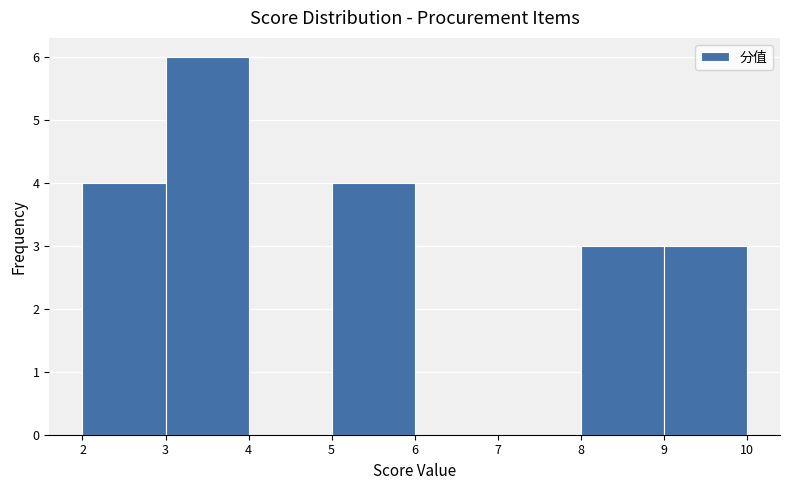

Reading left to right, list every bar in this chart as the range it spans on the x-axis followed by its height. The values are not printed on the chart, so give them approximately, as read against the axis.

2 to 3: 4
3 to 4: 6
4 to 5: 0
5 to 6: 4
6 to 7: 0
7 to 8: 0
8 to 9: 3
9 to 10: 3